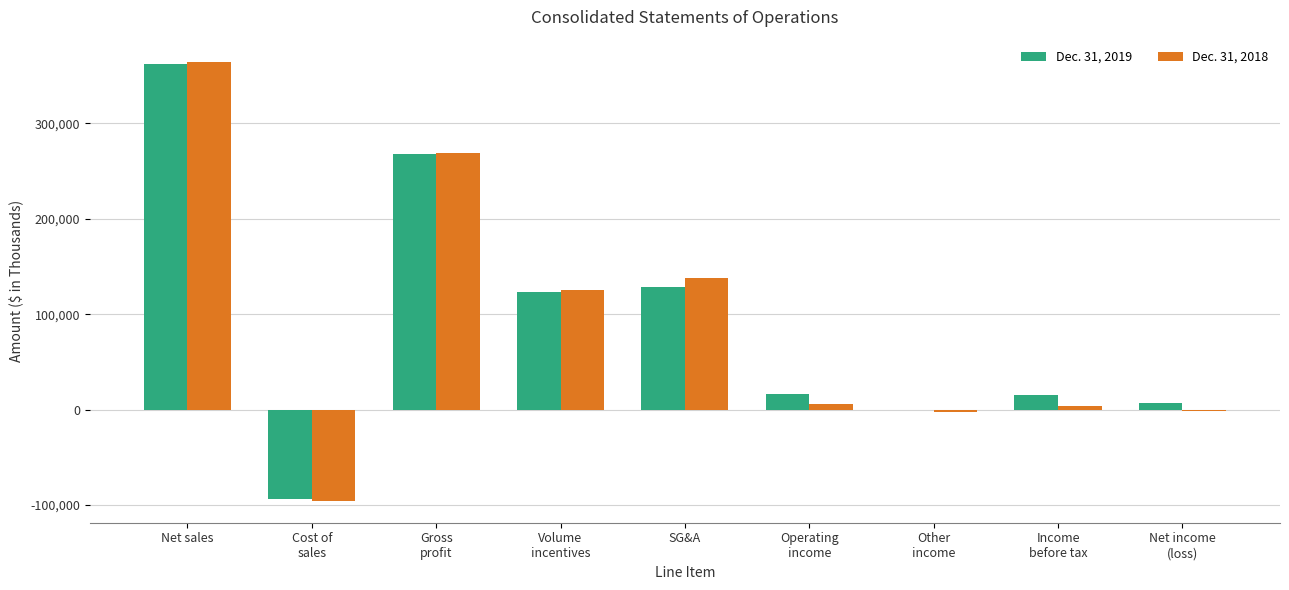

At which category is the sum across all series the highest?

Net sales